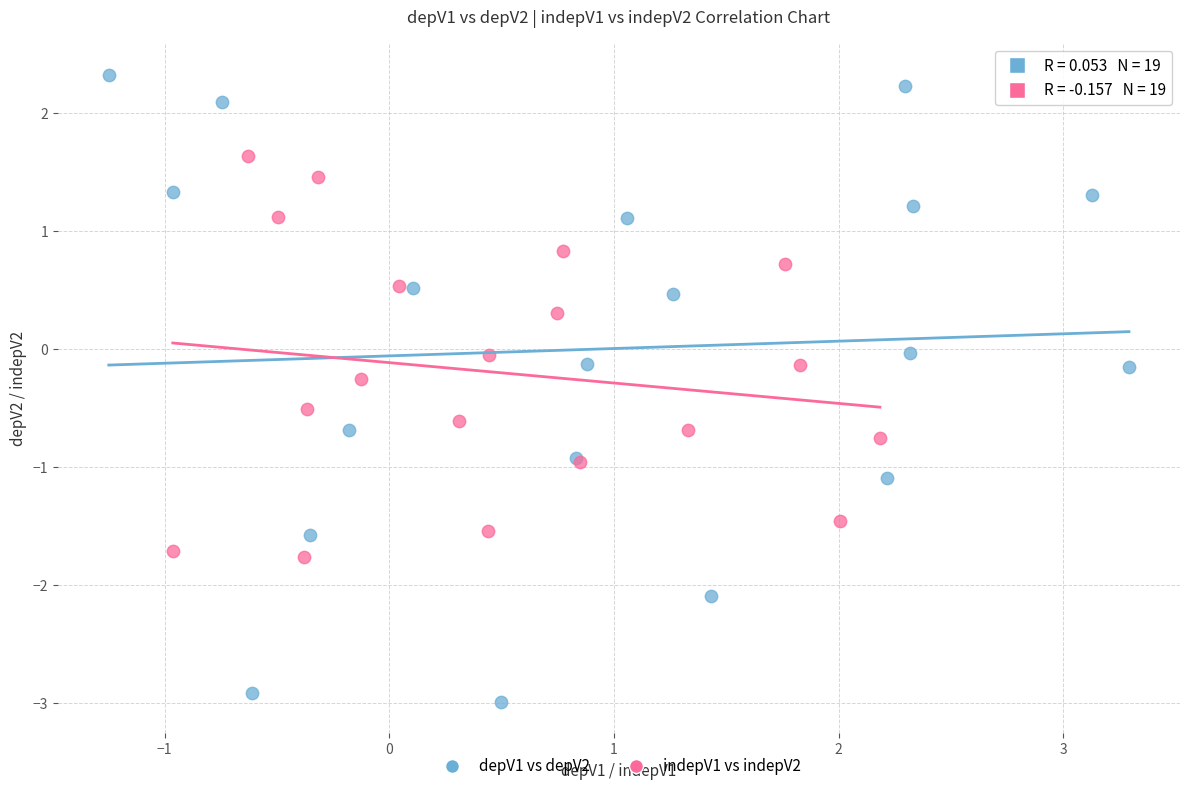

What are all the series names shown in the legend?

depV1 vs depV2, indepV1 vs indepV2